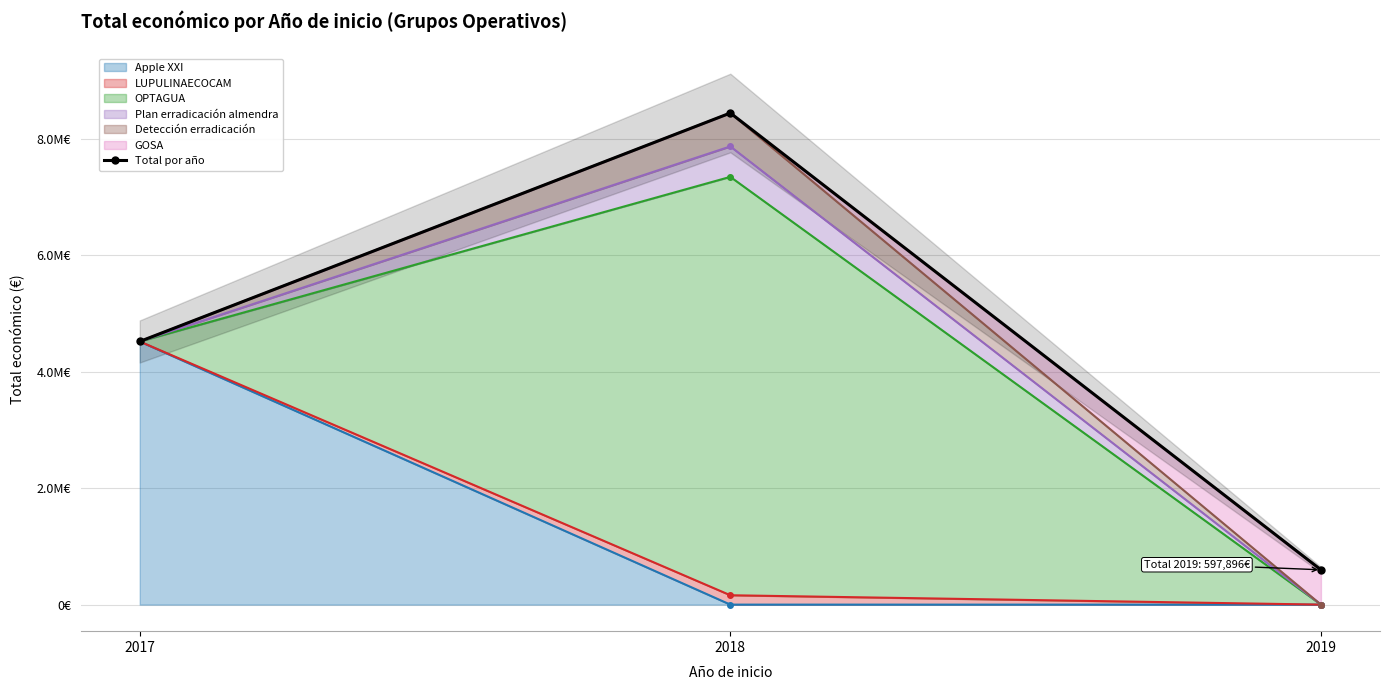

Rank the categories by value from lowest to highest.

2019, 2017, 2018